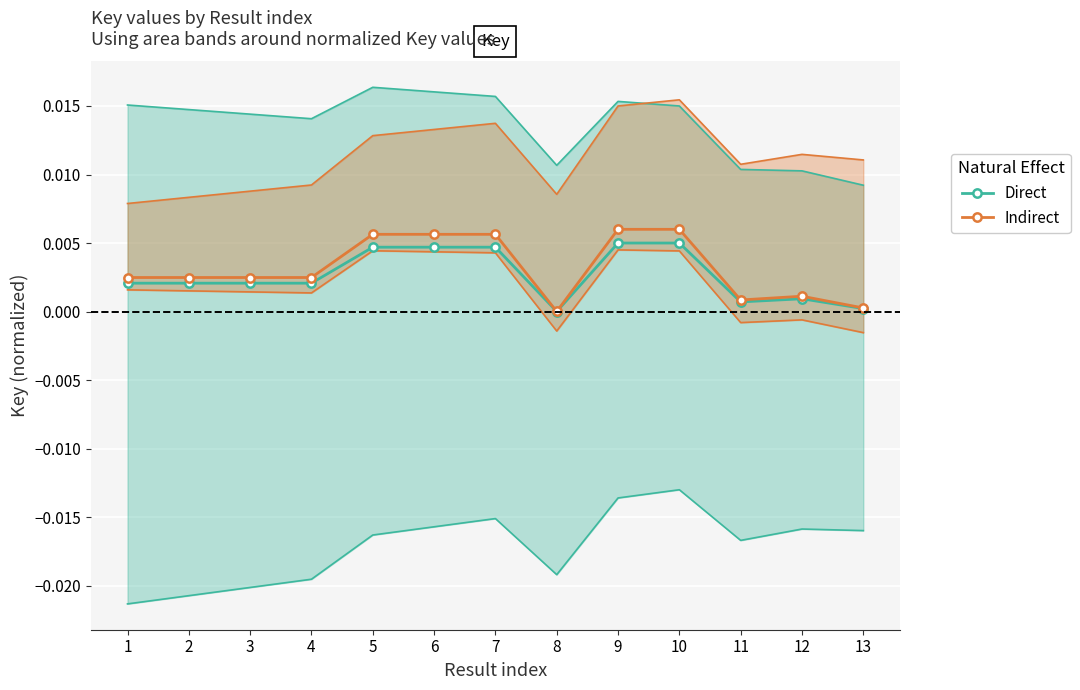

True or false: Indirect and Direct cross at least once.

False